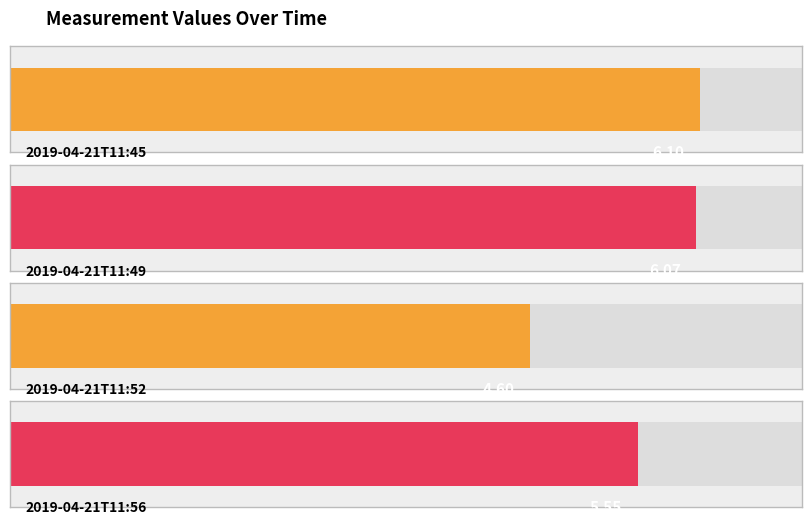

Which label corresponds to the smallest value in the chart?

2019-04-21T11:52